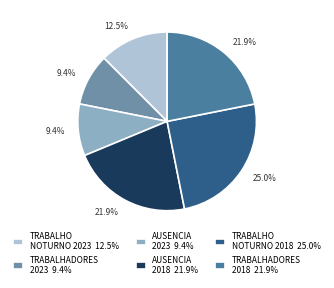

Count the number of slices in the pie.

6